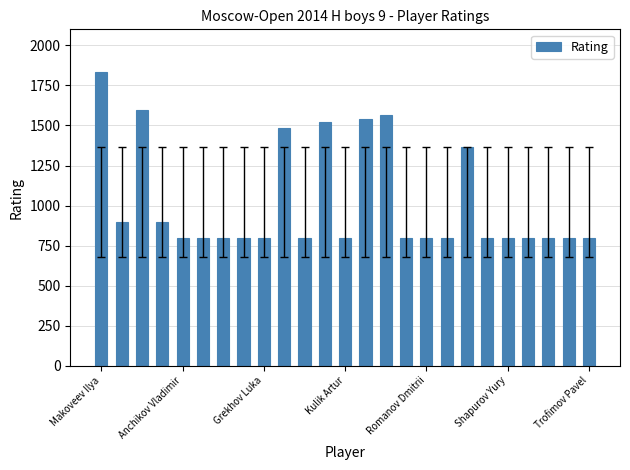

What is the smallest value displayed?

800